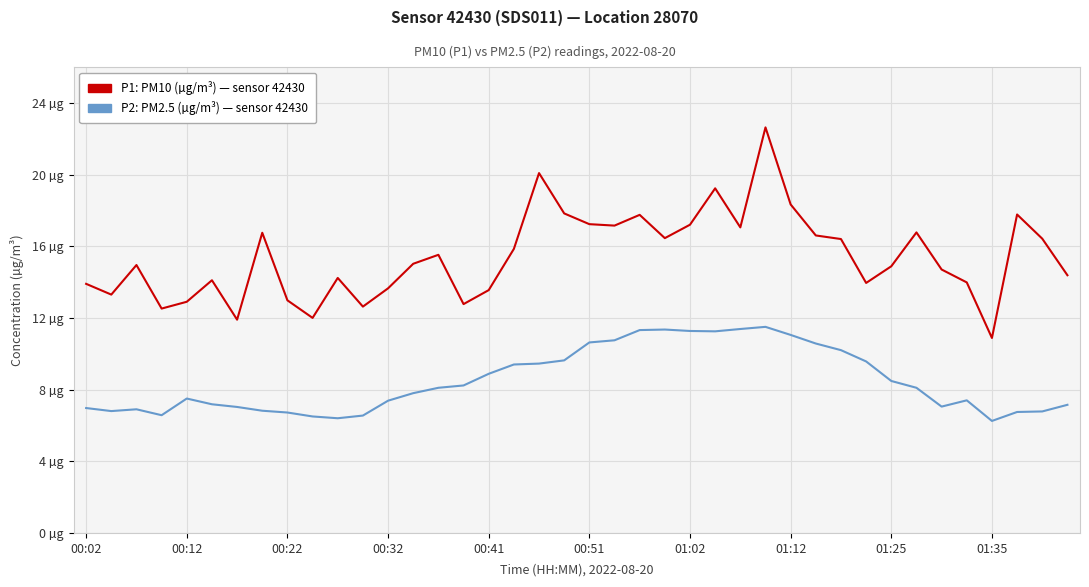

Is this an area chart (filled region under the line)?

No